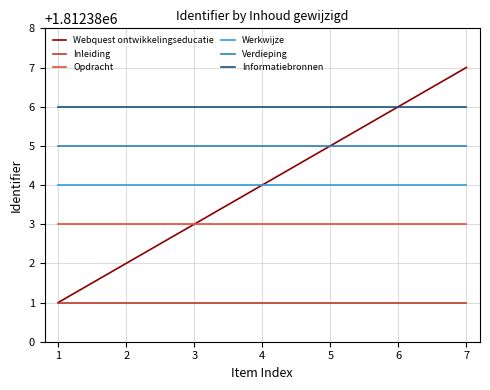

The value of Webquest ontwikkelingseducatie at 3 is 2870287. True or false?

False